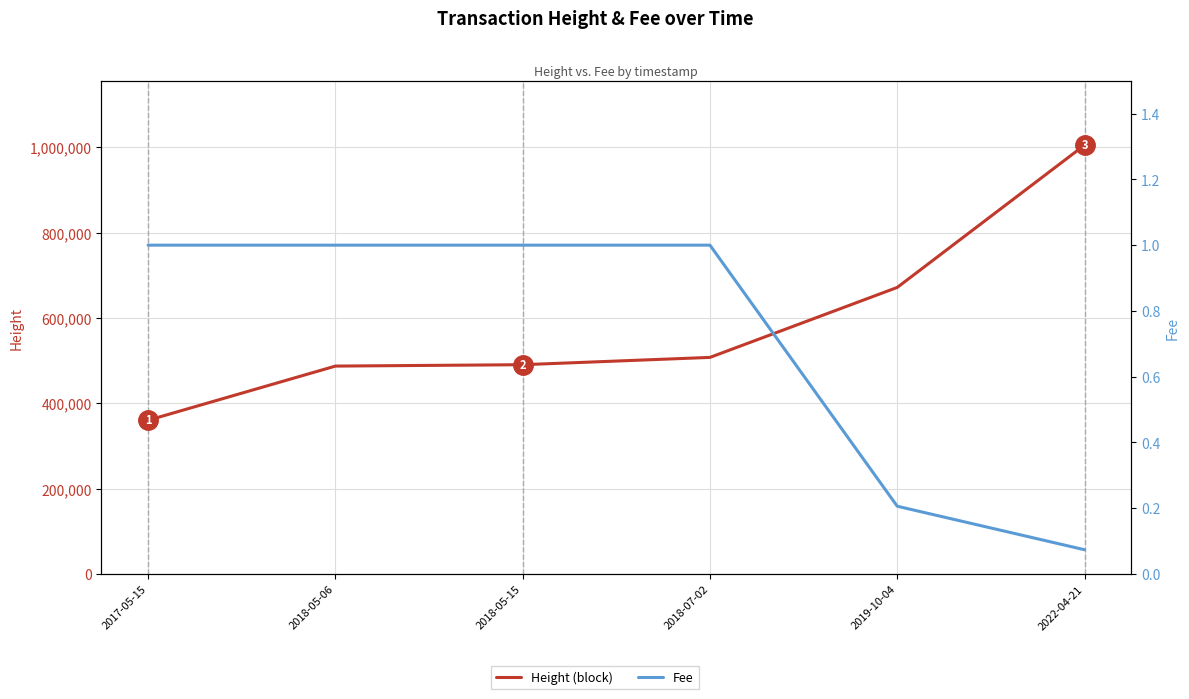

Which category has the highest value in the Fee series?

2017-05-15